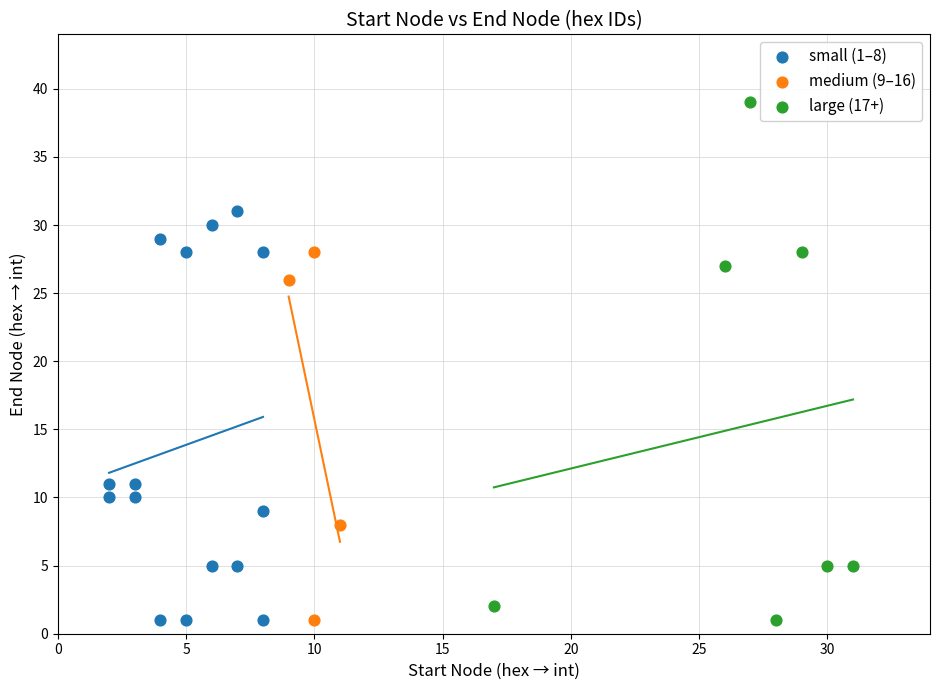

What are all the series names shown in the legend?

small (1–8), medium (9–16), large (17+)